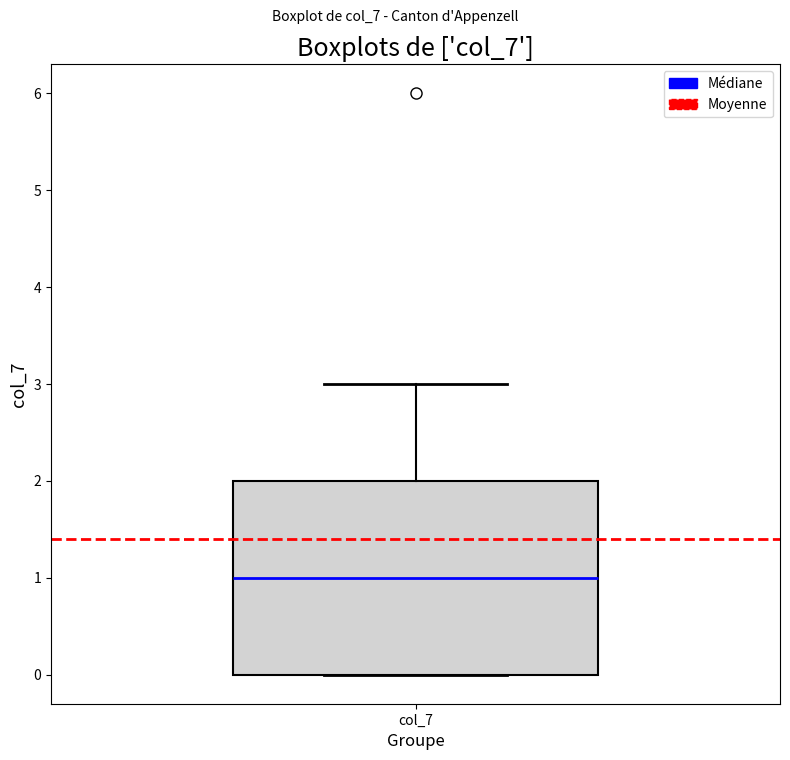

Read this box plot against the y-axis: the position of the median line, the range covered by the box, and the ends of both whiskers. The values are not printed on the chart, so give them approximately, as read against the axis.

median 1, box 0 to 2, whiskers 0 to 3